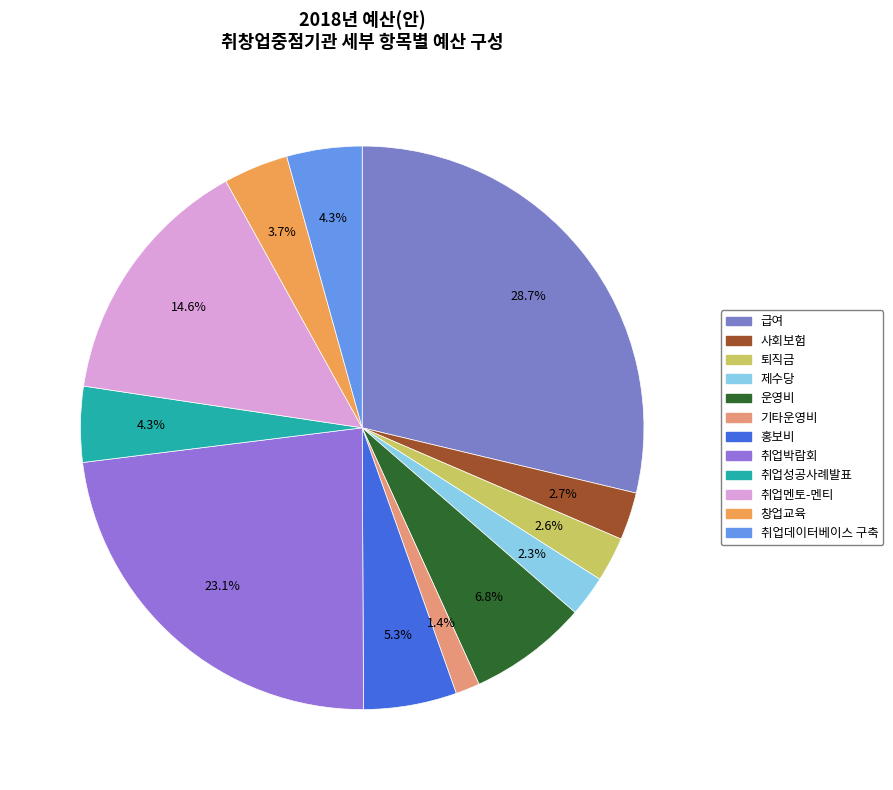

Rank the categories by value from highest to lowest.

급여, 취업박람회, 취업멘토-멘티, 운영비, 홍보비, 취업성공사례발표, 취업데이터베이스 구축, 창업교육, 사회보험, 퇴직금, 제수당, 기타운영비